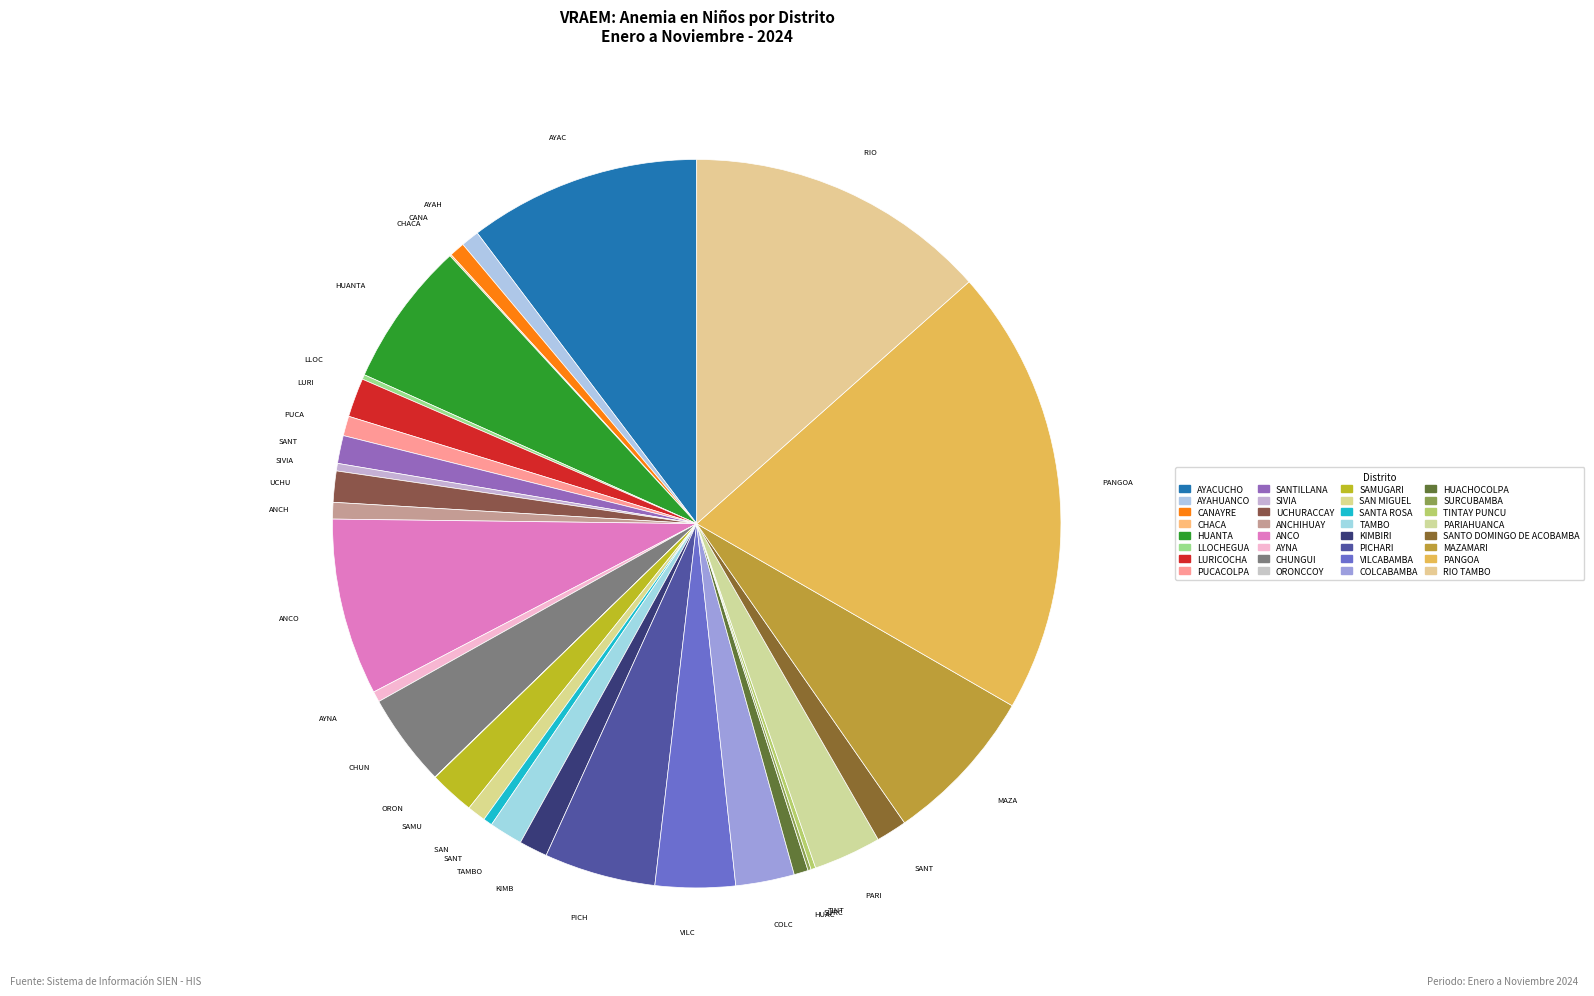

Does HUANTA account for over 50% of the chart?

No